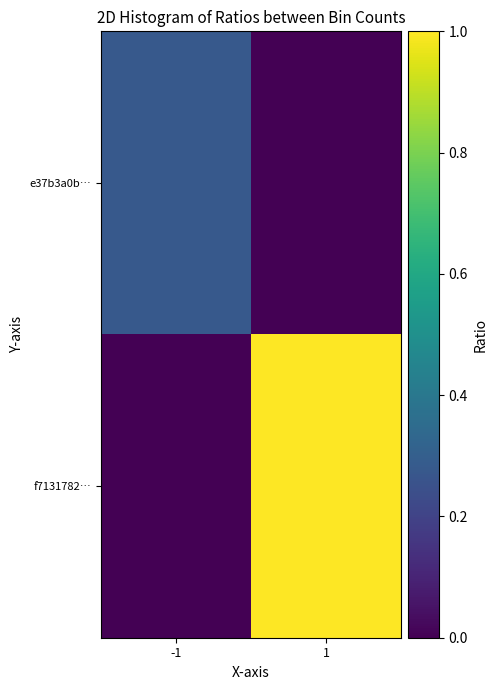

Reading right to left, what are all the values shown in this chart?

e37b3a0b…: 1=0.0	-1=0.3
f7131782…: 1=1.0	-1=0.0